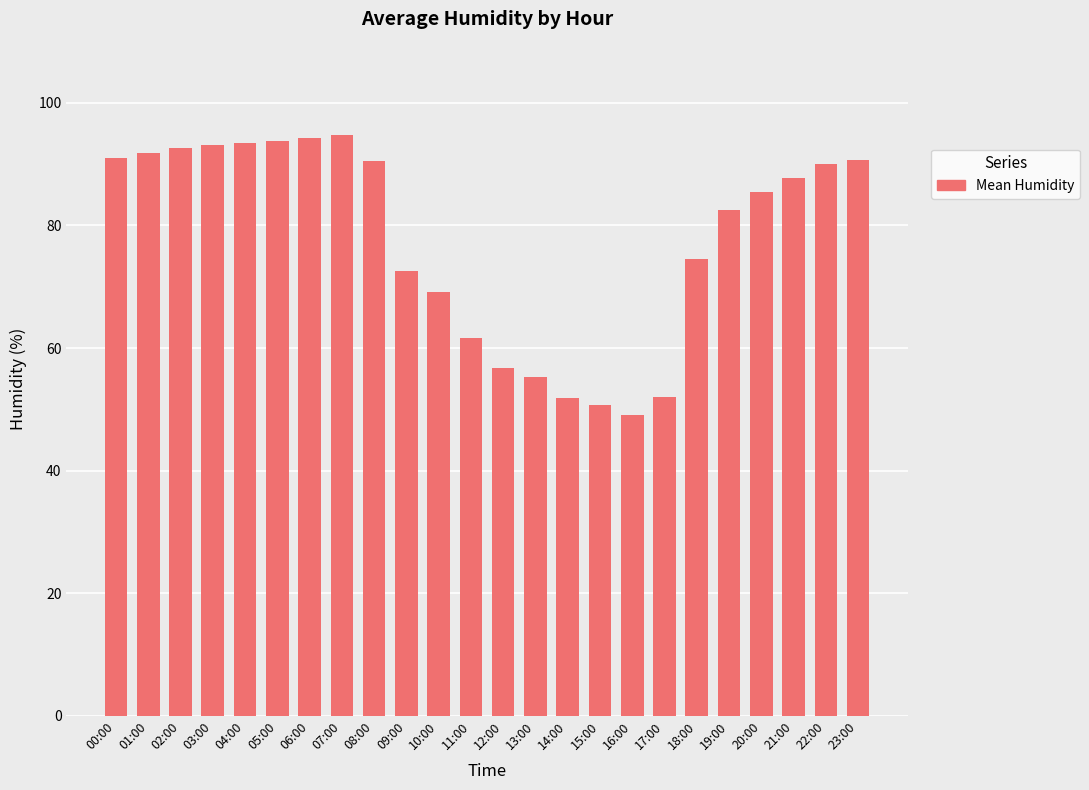

What is the label of the 20th bar from the left?

19:00